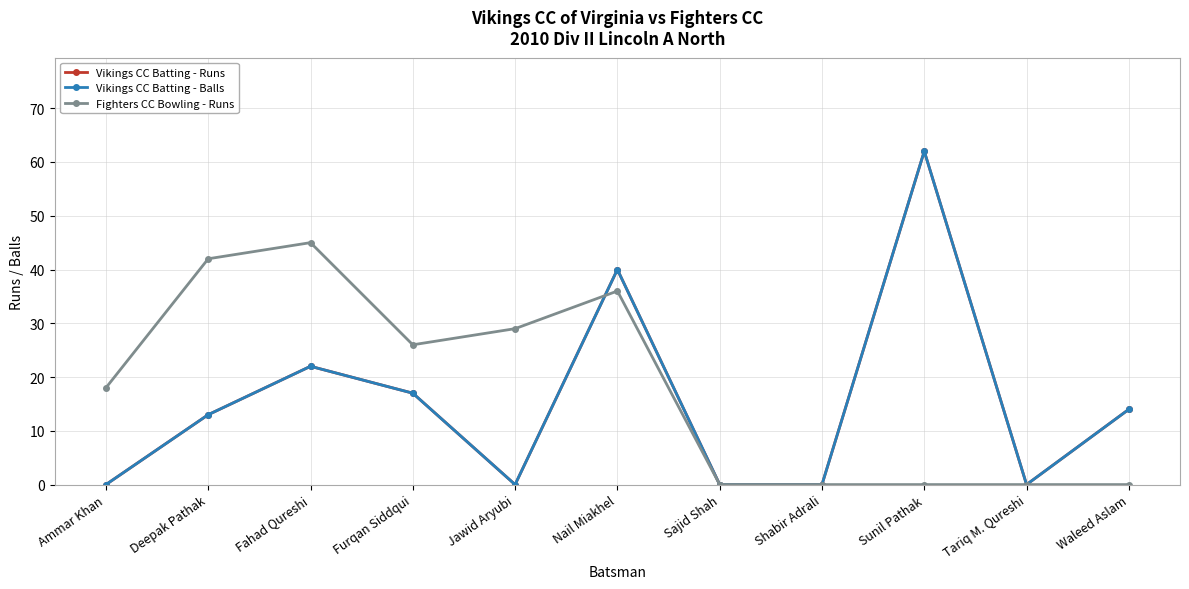

What is the greatest value displayed?

62